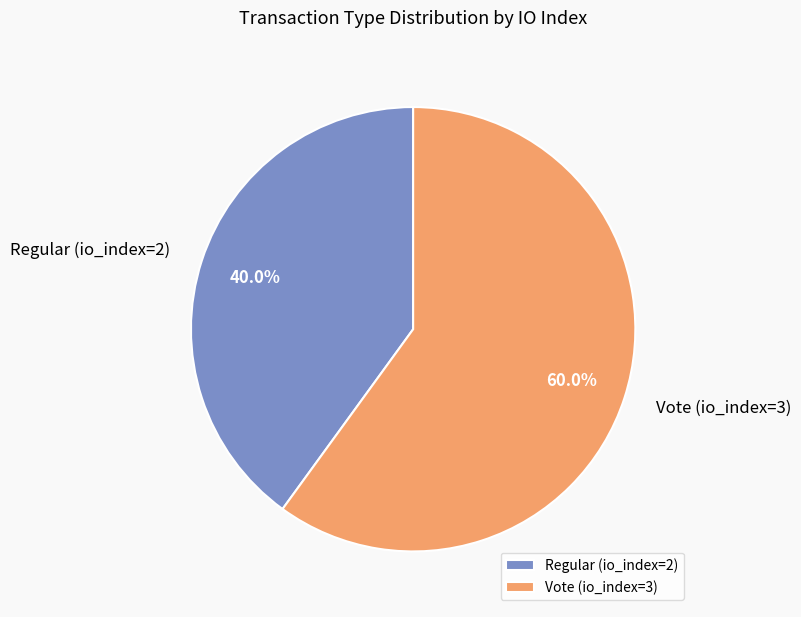

What percentage do Vote (io_index=3) and Regular (io_index=2) together represent?

100.0%